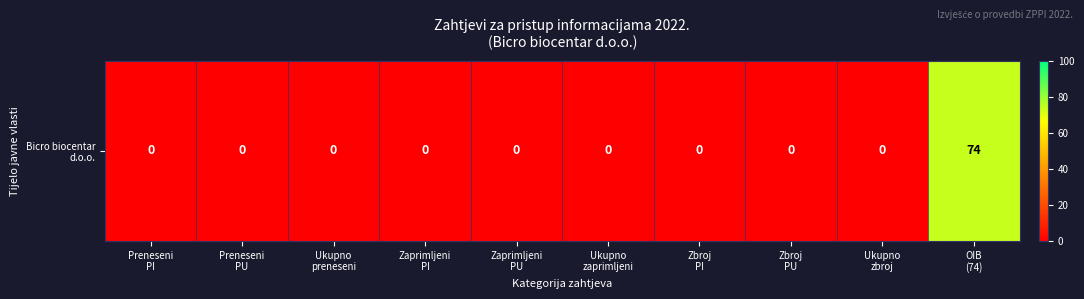

List the labels in order of value, smallest first.

Preneseni
PI, Preneseni
PU, Ukupno
preneseni, Zaprimljeni
PI, Zaprimljeni
PU, Ukupno
zaprimljeni, Zbroj
PI, Zbroj
PU, Ukupno
zbroj, OIB
(74)